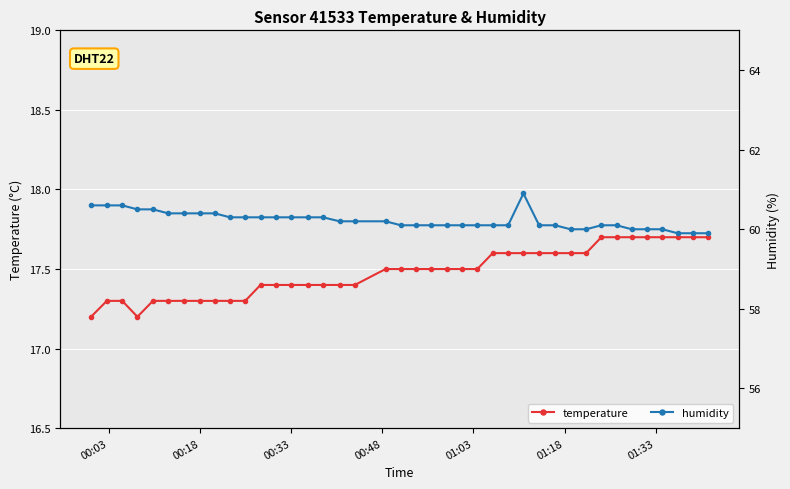

What is the value of the temperature point at the 28th from the left?

17.6